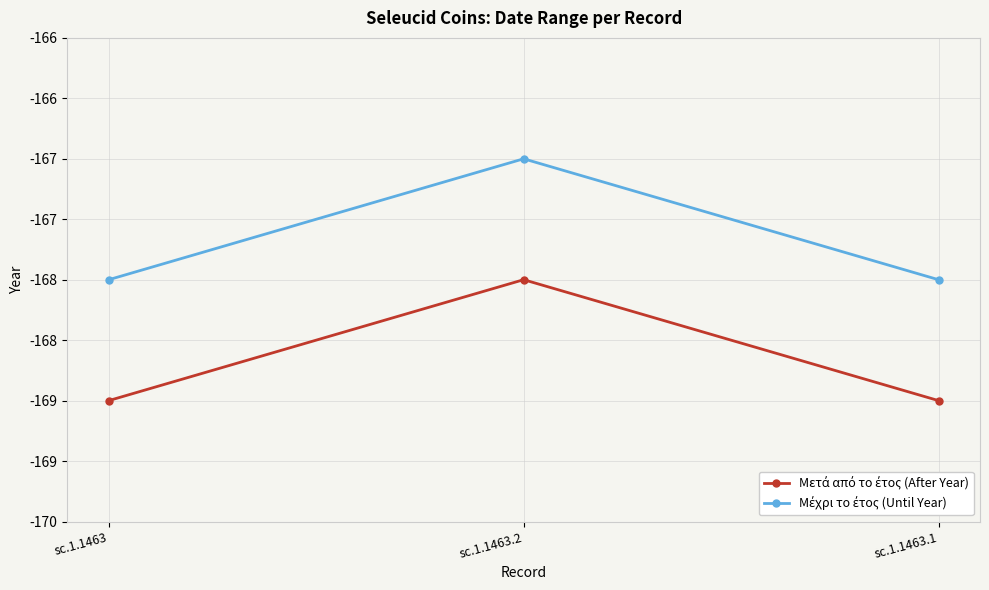

The value of Μέχρι το έτος (Until Year) at sc.1.1463.1 is -82. True or false?

False